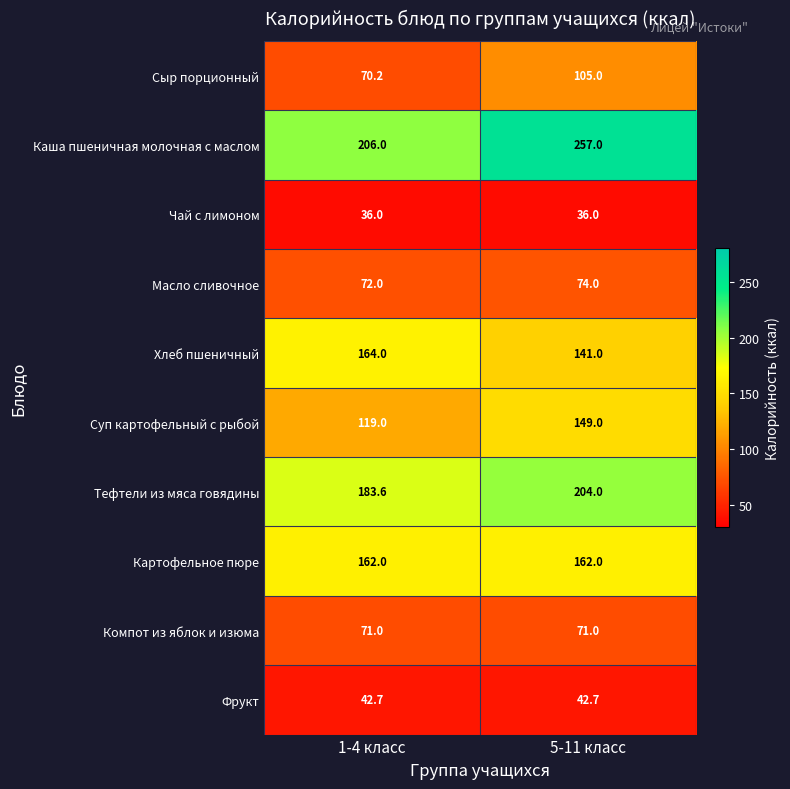

At how many categories does at least one series exceed 98?

2